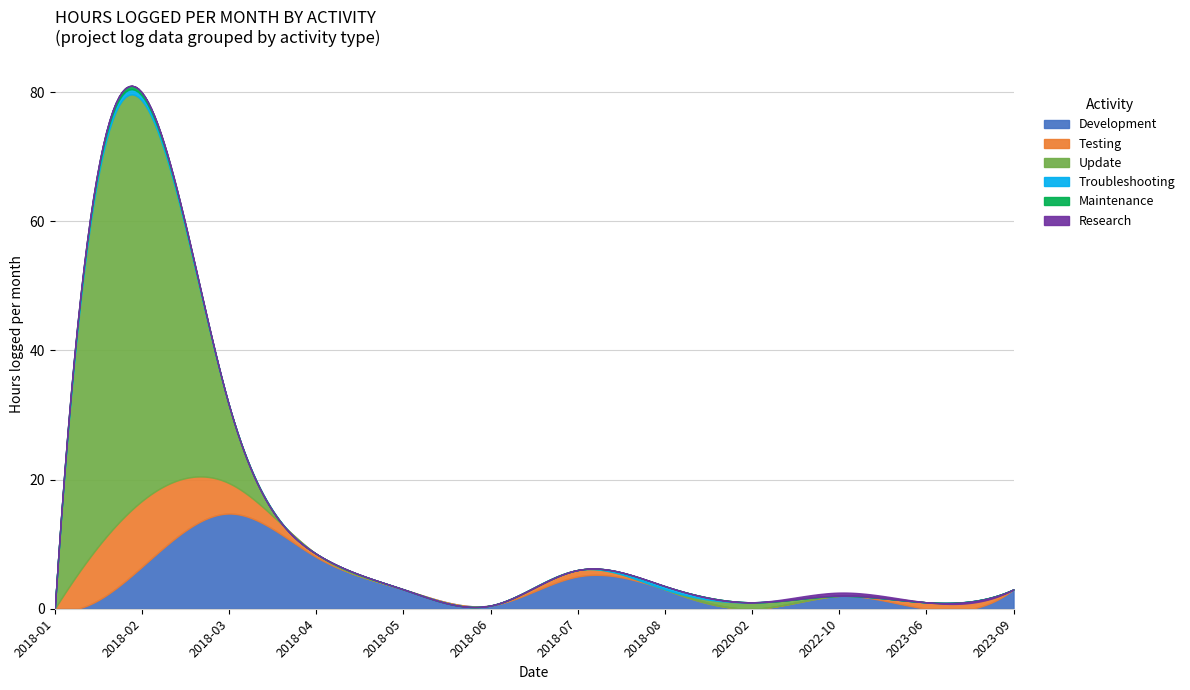

True or false: Maintenance and Troubleshooting cross at least once.

False